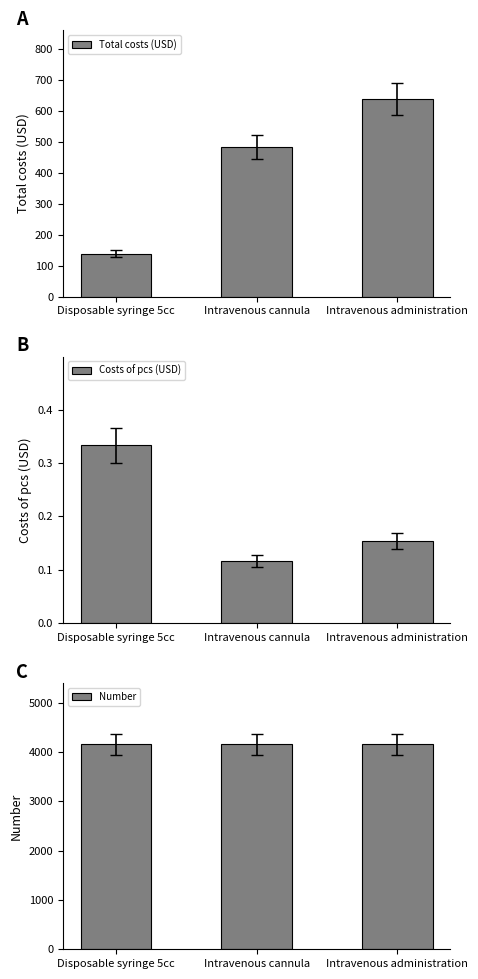

The value of Total costs (USD) at Intravenous cannula is 481.5. True or false?

True